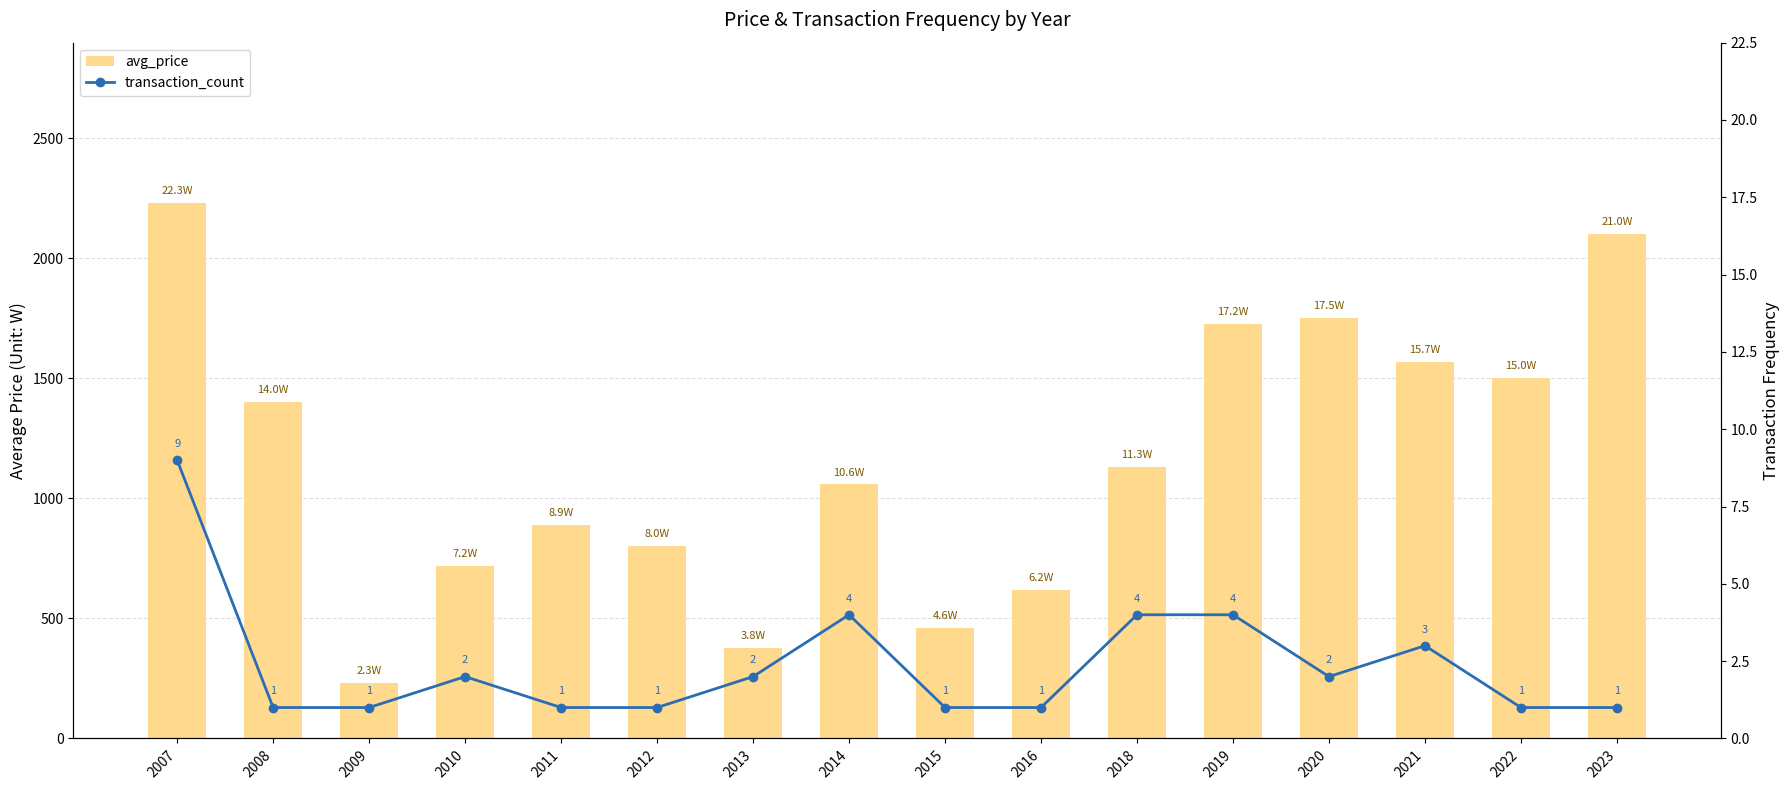

What is the value of the avg_price bar at the 14th from the left?

1566.7